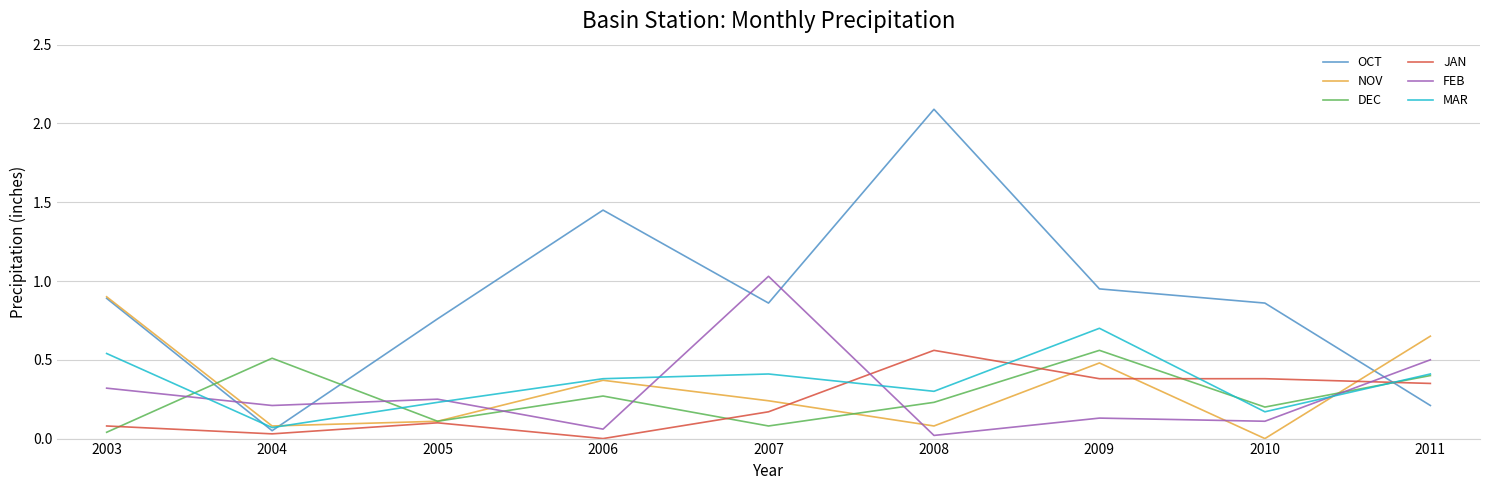

True or false: JAN has a value of 0.4 at 2009.

True